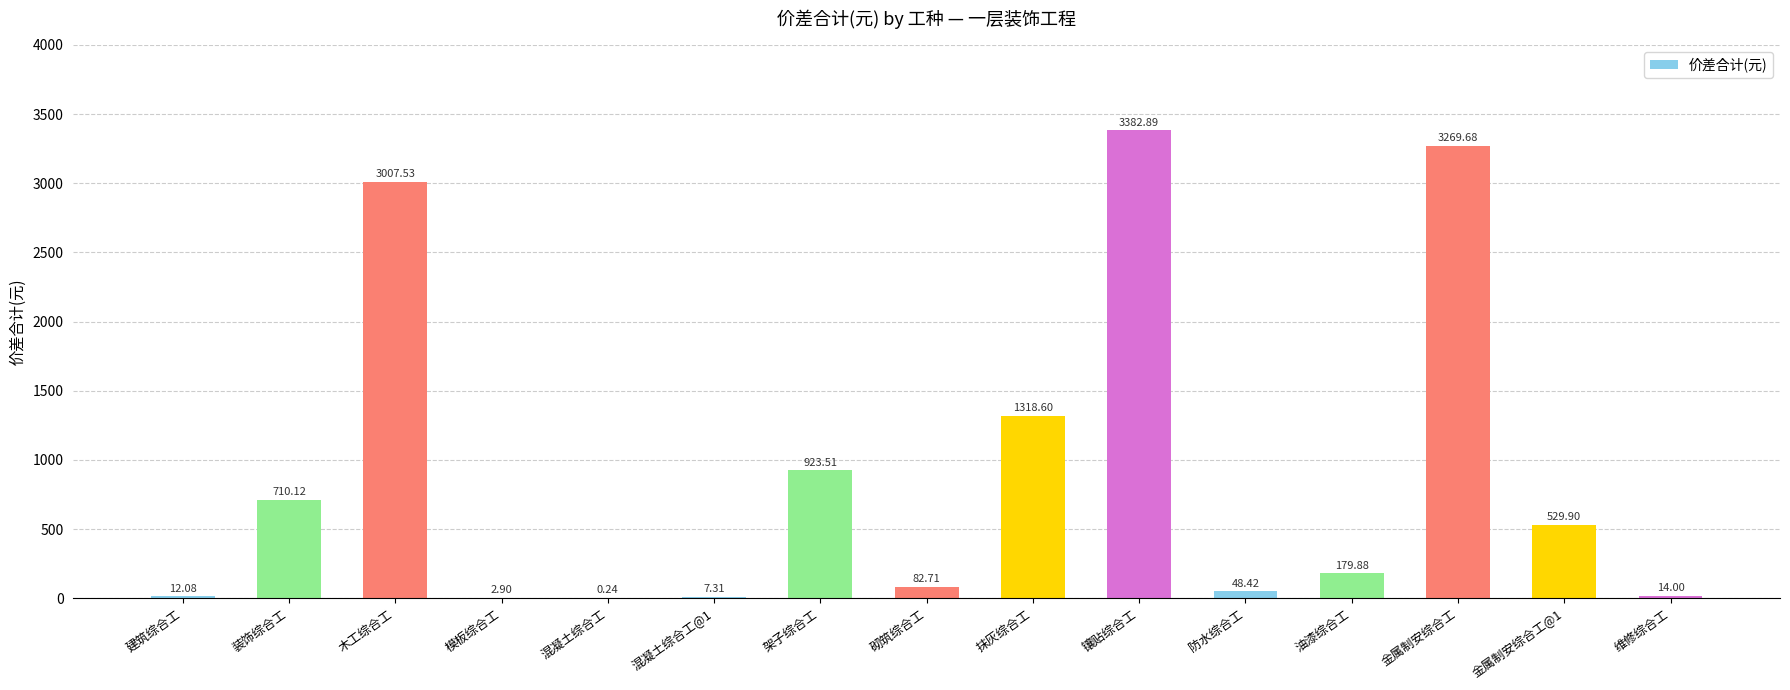

What is the sum of the values at 抹灰综合工 and 金属制安综合工?

4588.3